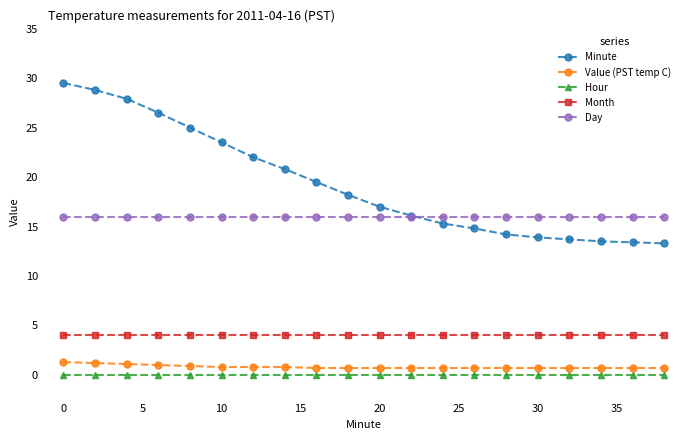

List the series in order of their peak value, lowest first.

Hour, Value (PST temp C), Month, Day, Minute